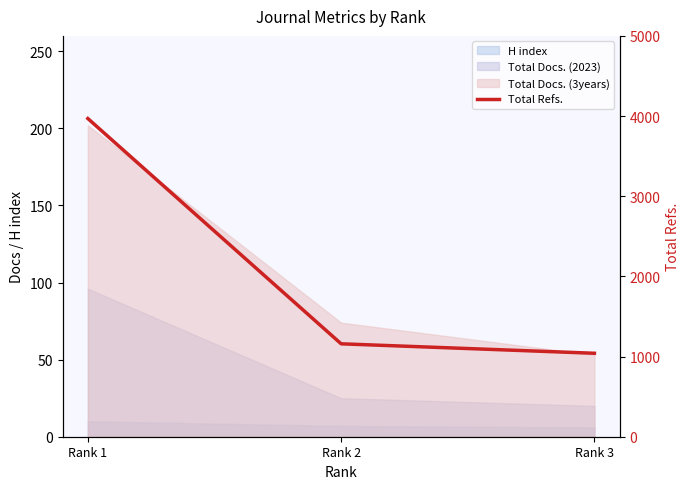

What is the maximum value shown in the chart?

3969